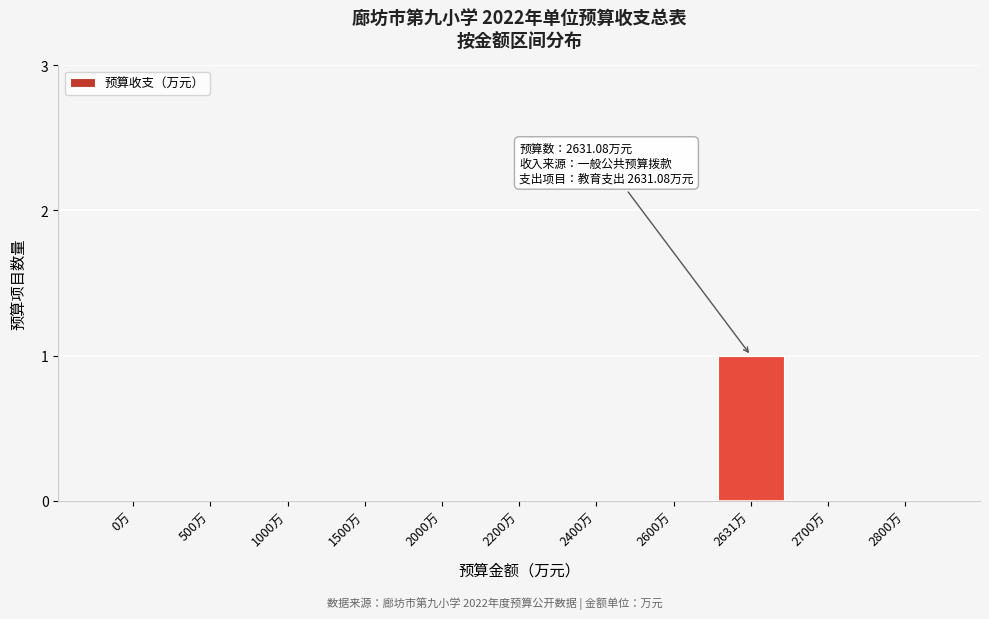

Reading left to right, extract all data points from this chart.

0万=0	500万=0	1000万=0	1500万=0	2000万=0	2200万=0	2400万=0	2600万=0	2631万=1	2700万=0	2800万=0